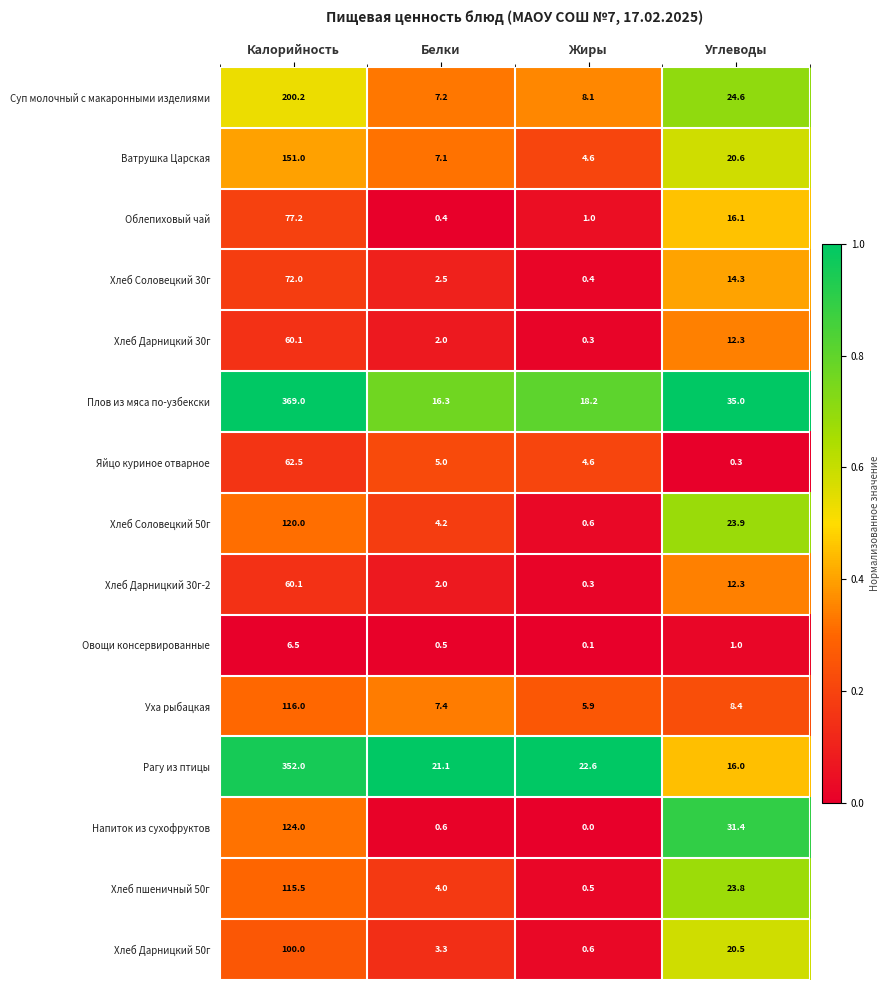

What is the average value of the Рагу из птицы series?

102.9